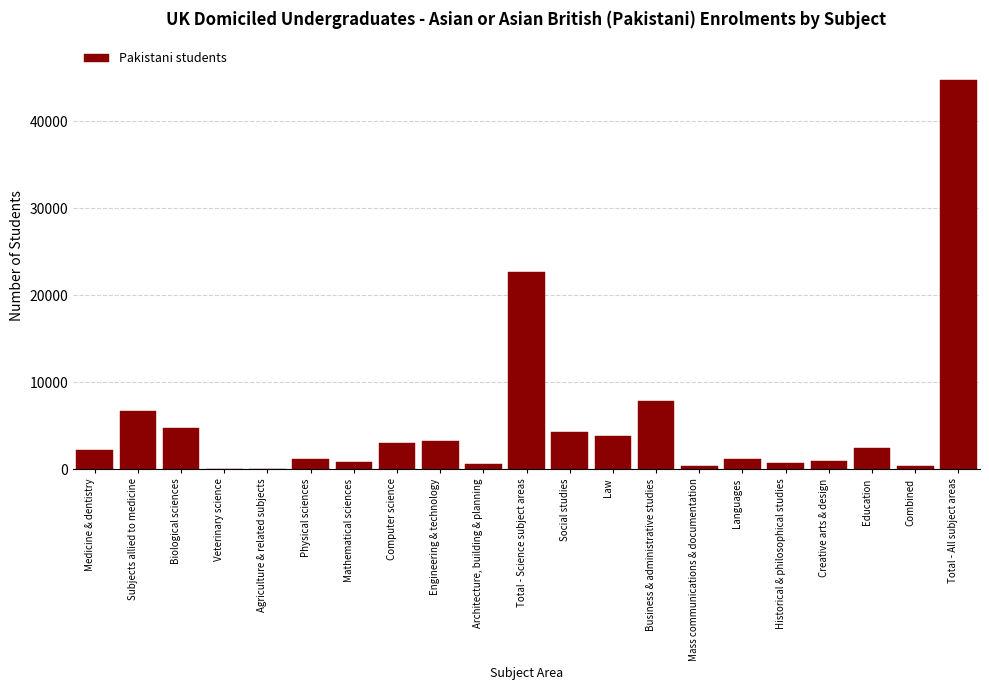

What value does the data have at Education?

2500